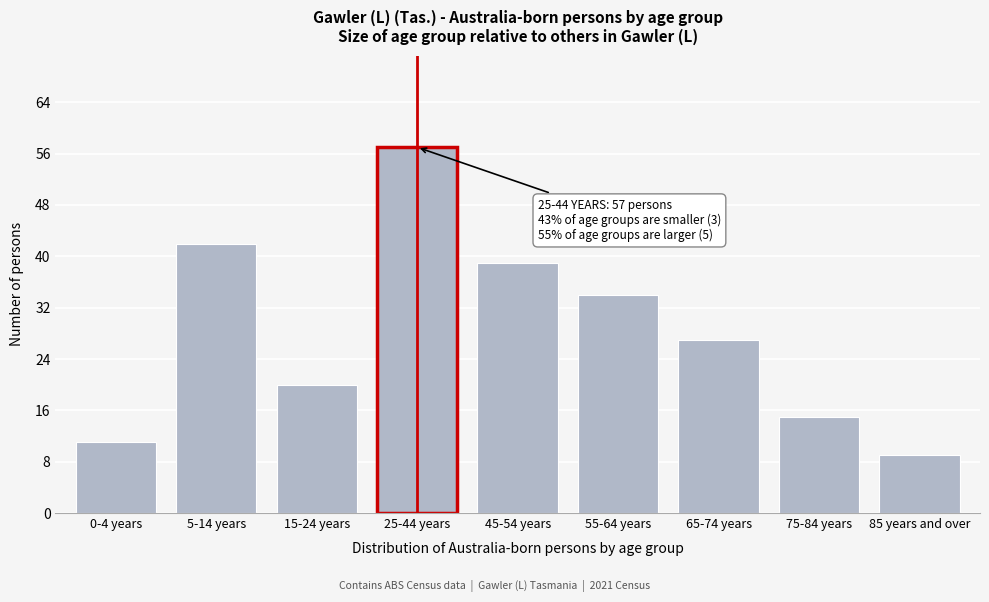

Reading left to right, extract all data points from this chart.

11	42	20	57	39	34	27	15	9